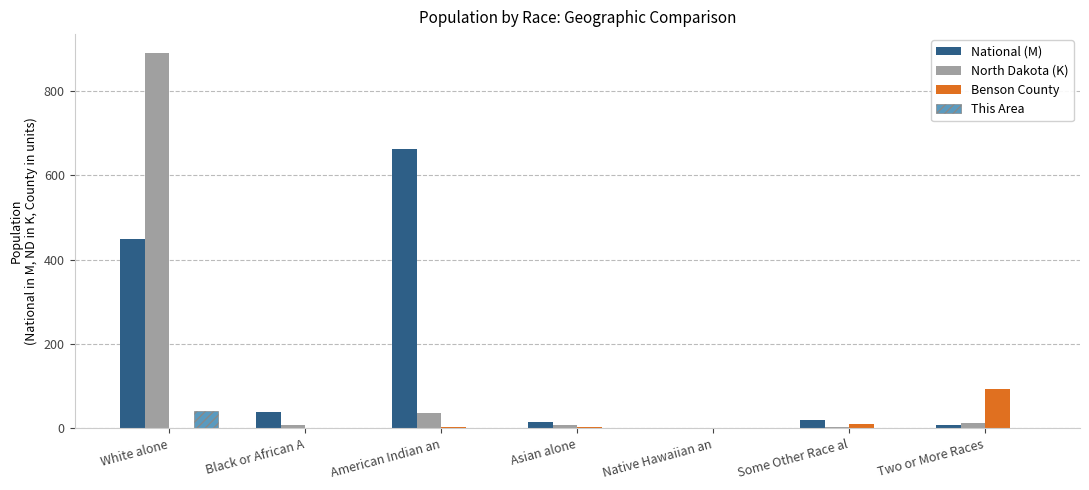

How many groups of bars are there?

7